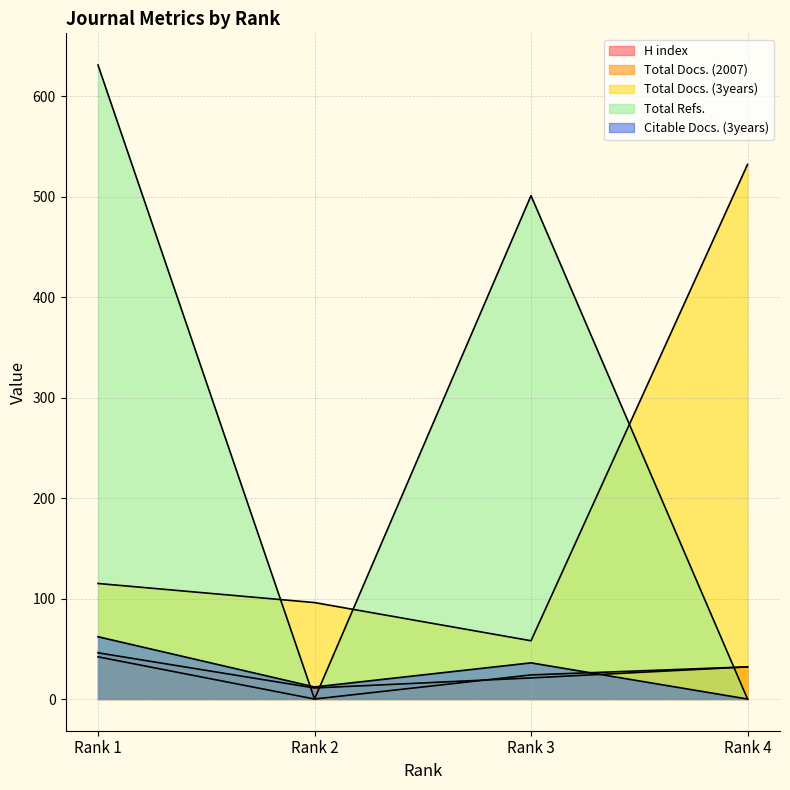

Reading left to right, extract all data points from this chart.

H index: Rank 1=46	Rank 2=11	Rank 3=21	Rank 4=32
Total Docs. (2007): Rank 1=42	Rank 2=0	Rank 3=24	Rank 4=32
Total Docs. (3years): Rank 1=115	Rank 2=96	Rank 3=58	Rank 4=532
Total Refs.: Rank 1=631	Rank 2=0	Rank 3=501	Rank 4=0
Citable Docs. (3years): Rank 1=62	Rank 2=12	Rank 3=36	Rank 4=0